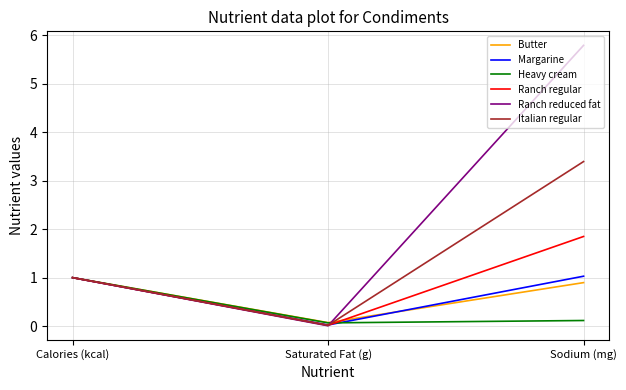

List the labels in order of Ranch regular value, smallest first.

Saturated Fat (g), Calories (kcal), Sodium (mg)